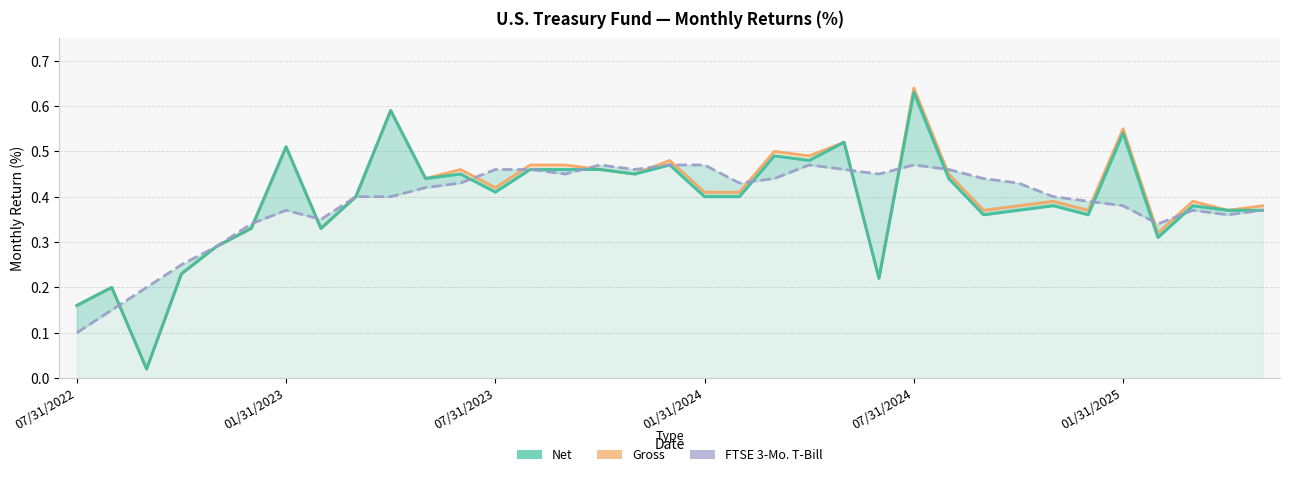

What is the average value of the FTSE 3-Mo. T-Bill series?

0.4